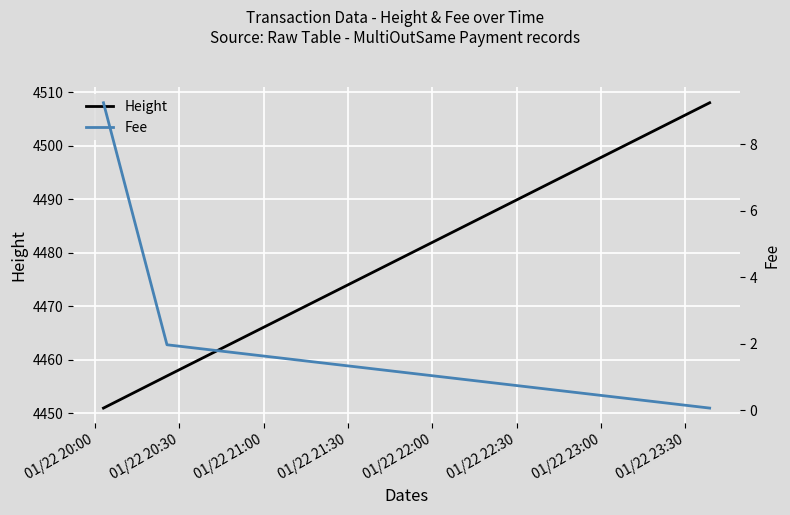

What is the label of the 3rd point from the right?

01/22 20:00